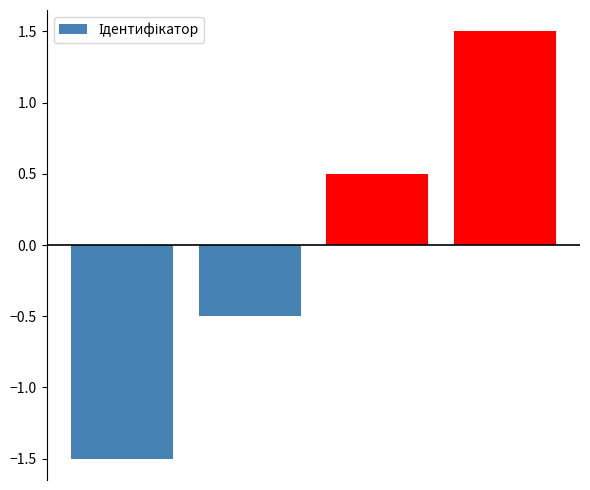

How many bars are there in total?

4